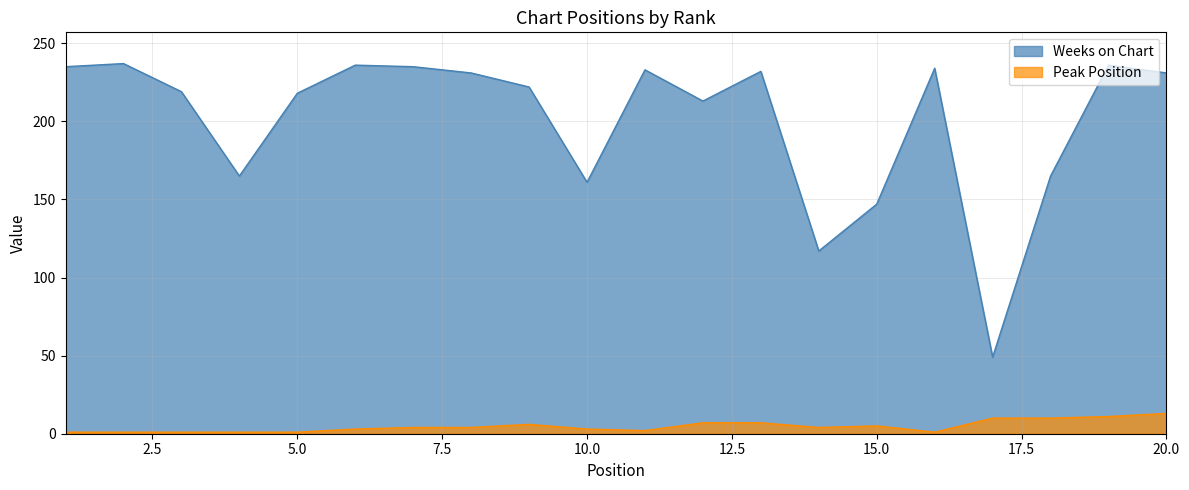

True or false: Peak Position and Weeks on Chart cross at least once.

False